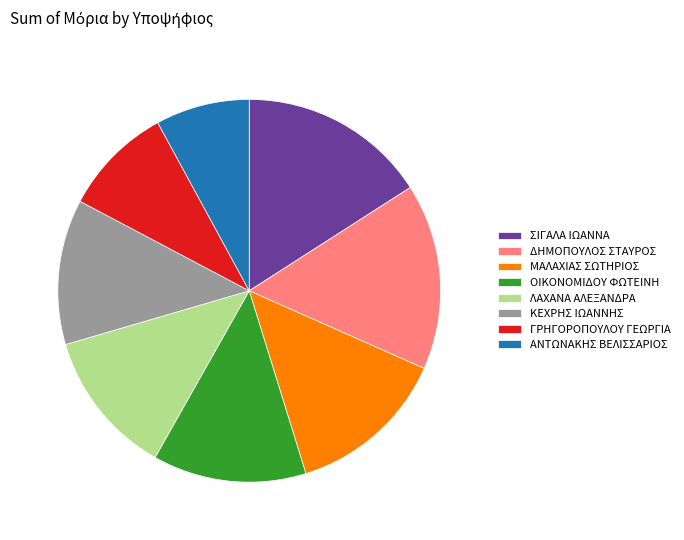

Does ΣΙΓΑΛΑ ΙΩΑΝΝΑ represent more than half of the total?

No